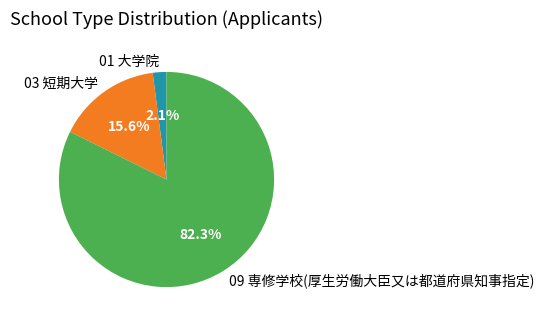

Which slice is the largest?

09 専修学校(厚生労働大臣又は都道府県知事指定)